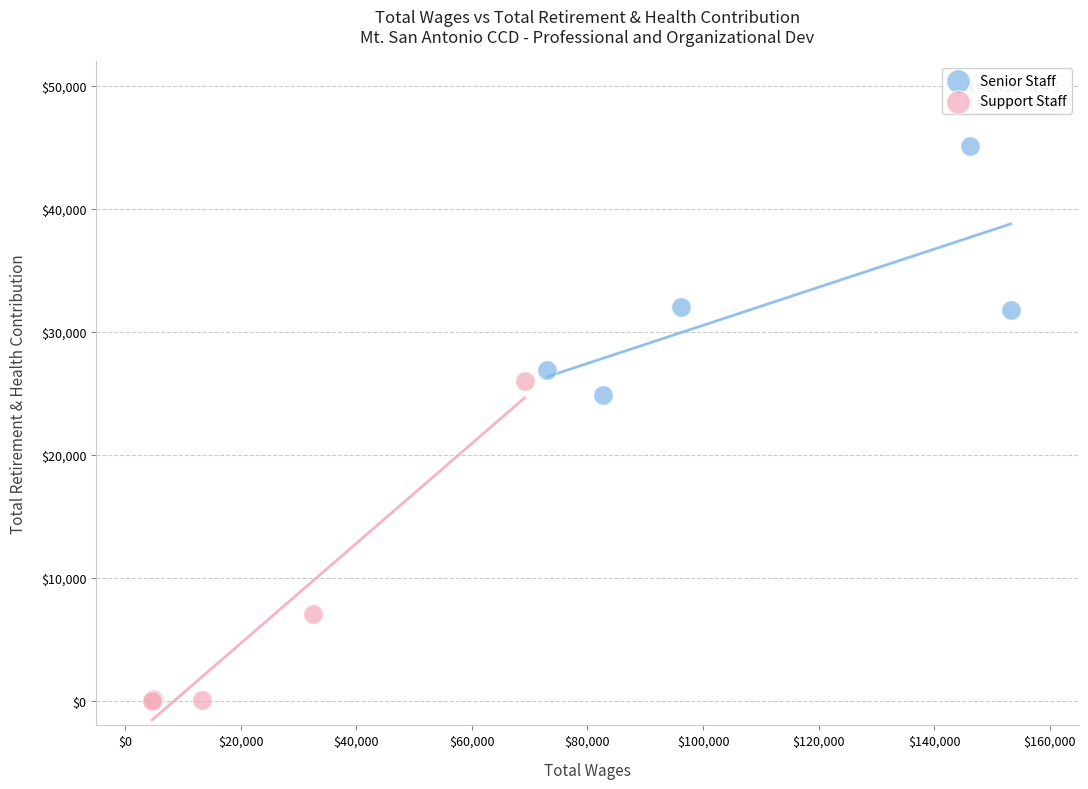

Which series reaches the minimum Y coordinate?

Support Staff